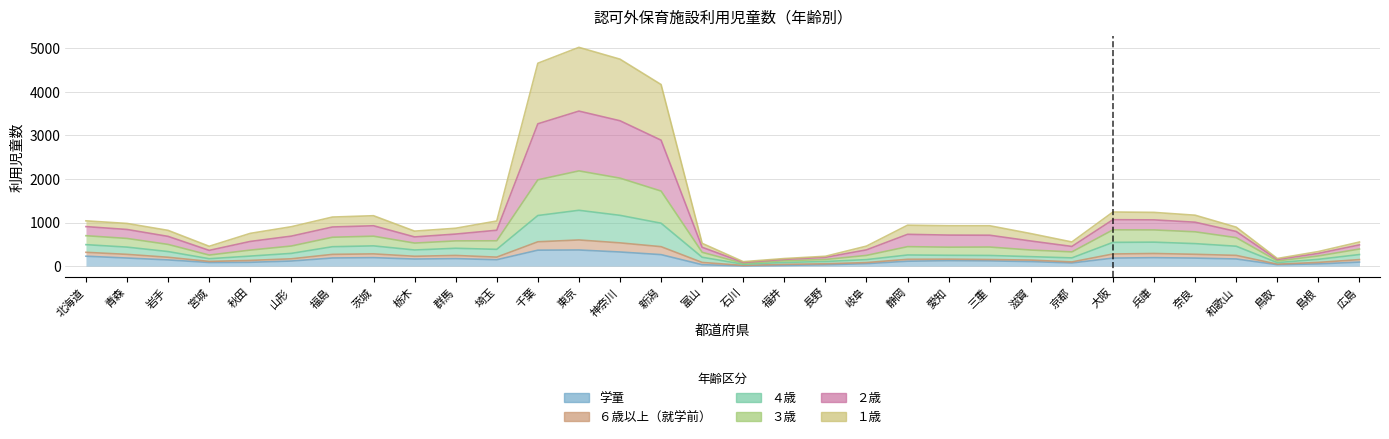

What is the sum of all 学童 values?

4521